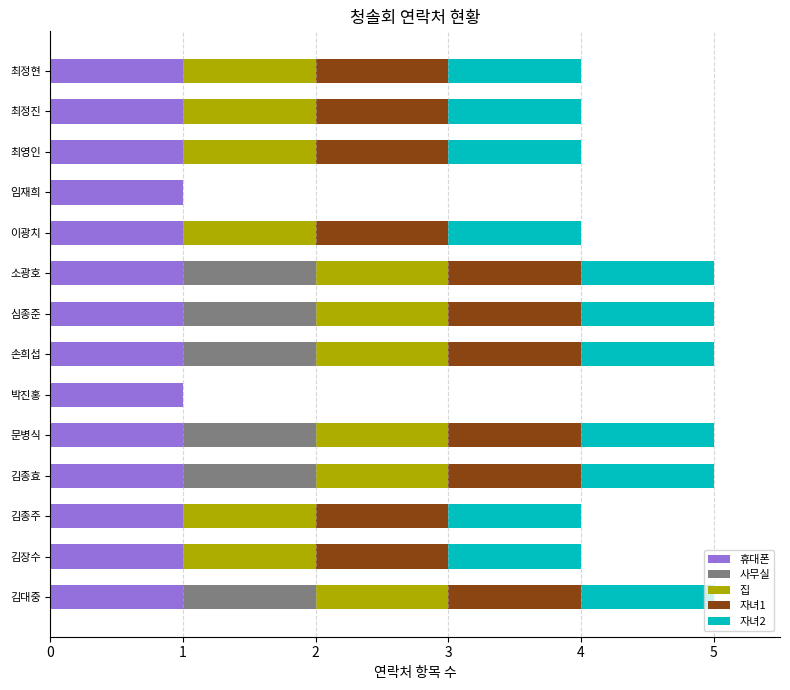

The value of 휴대폰 at 손희섭 is 0. True or false?

False